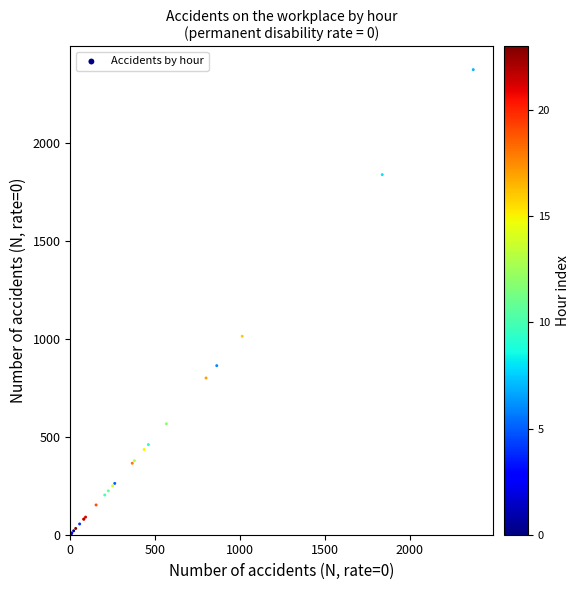

What Y value in the scatter plot is closest to 1189?

1013